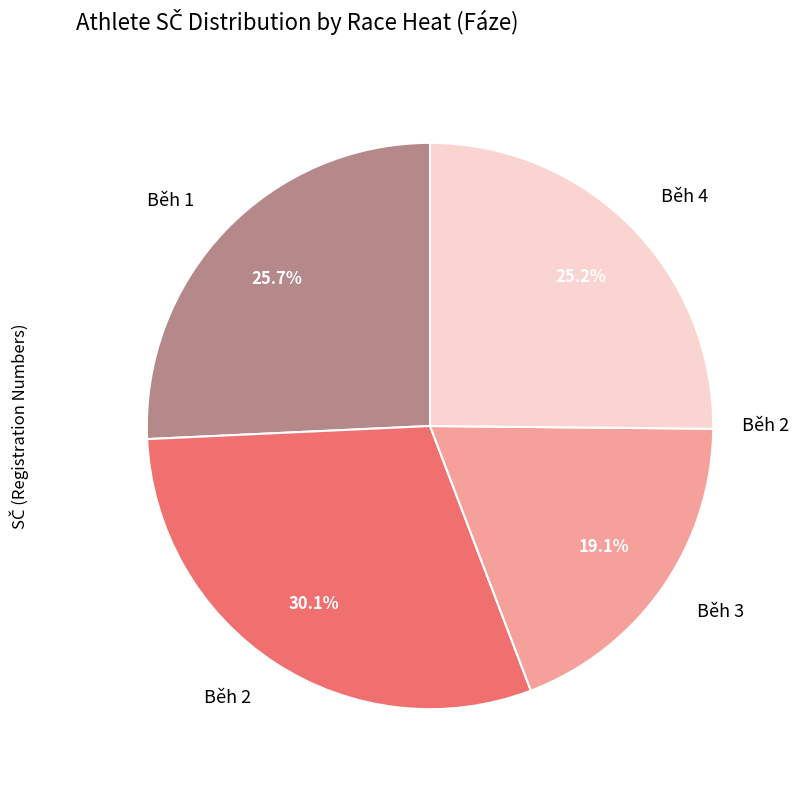

Which has a higher value, Běh 2 or Běh 4?

Běh 2